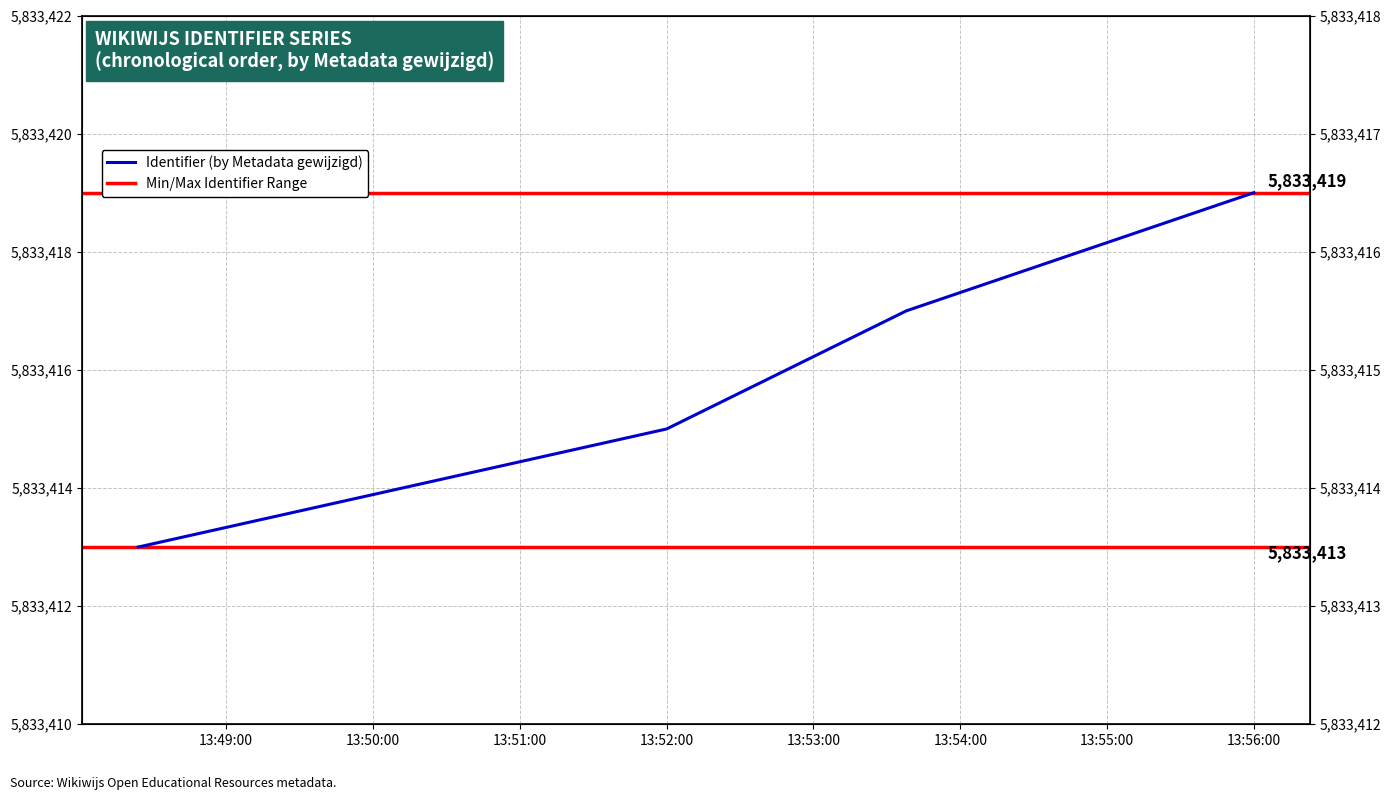

What is the sum of all values?

23333664